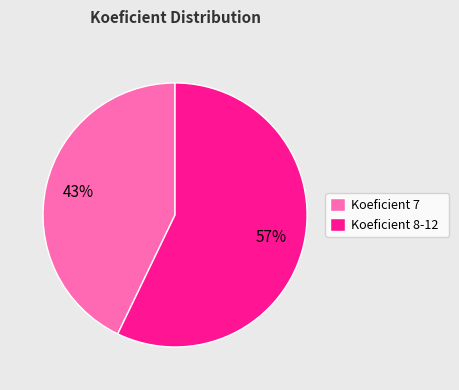

To the nearest percent, what percentage of the pie is Koeficient 8-12?

57%